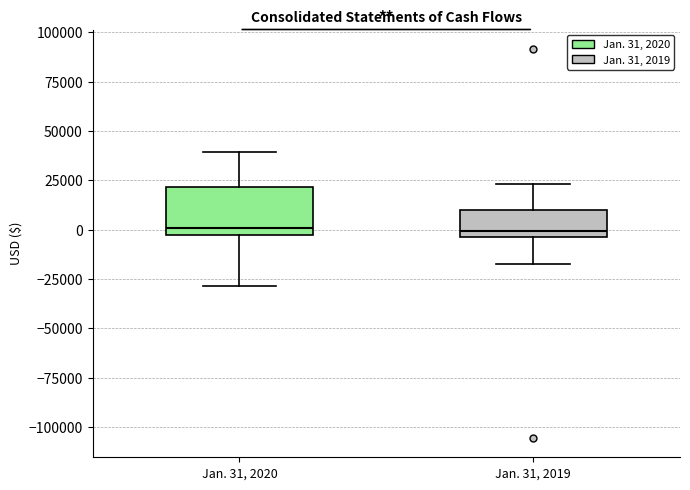

Reading left to right, read every box against the y-axis: the position of its median line, the range the box covers, and the ends of its whiskers. The values are not printed on the chart, so give them approximately, as read against the axis.

Jan. 31, 2020: median 0, box -5000 to 20000, whiskers -30000 to 40000
Jan. 31, 2019: median 0, box -5000 to 10000, whiskers -15000 to 25000